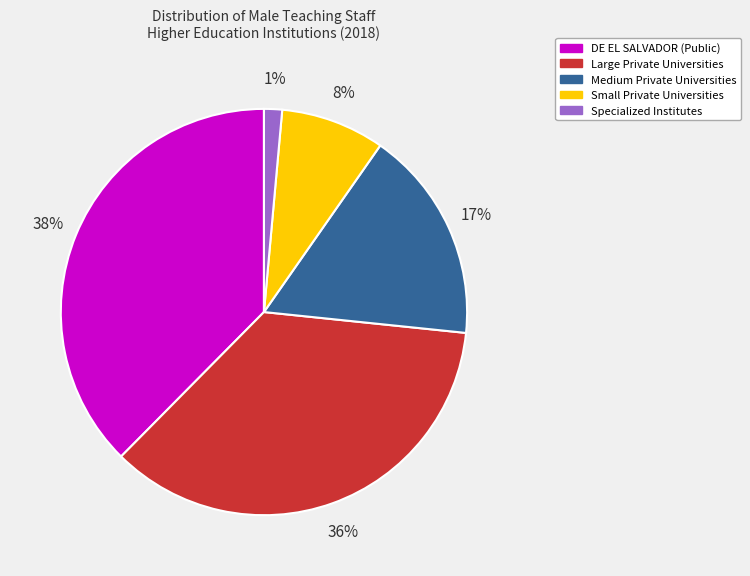

To the nearest percent, what is the average slice percentage?

20%